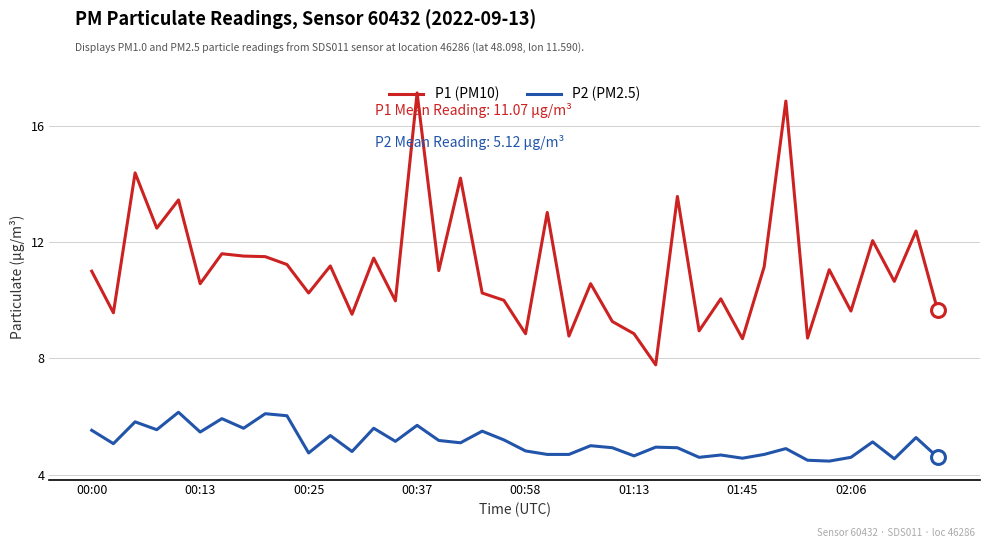

True or false: P2 (PM2.5) and P1 (PM10) cross at least once.

False